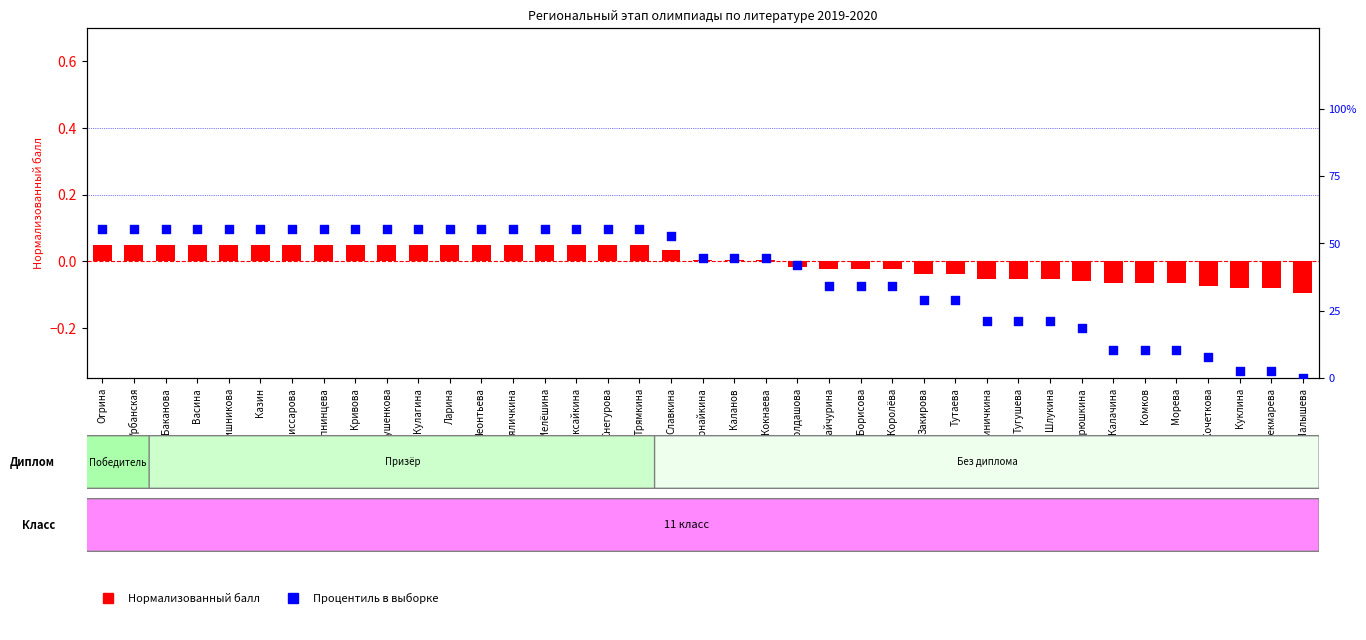

Which series reaches the minimum Y coordinate?

Балл (нормализованный)